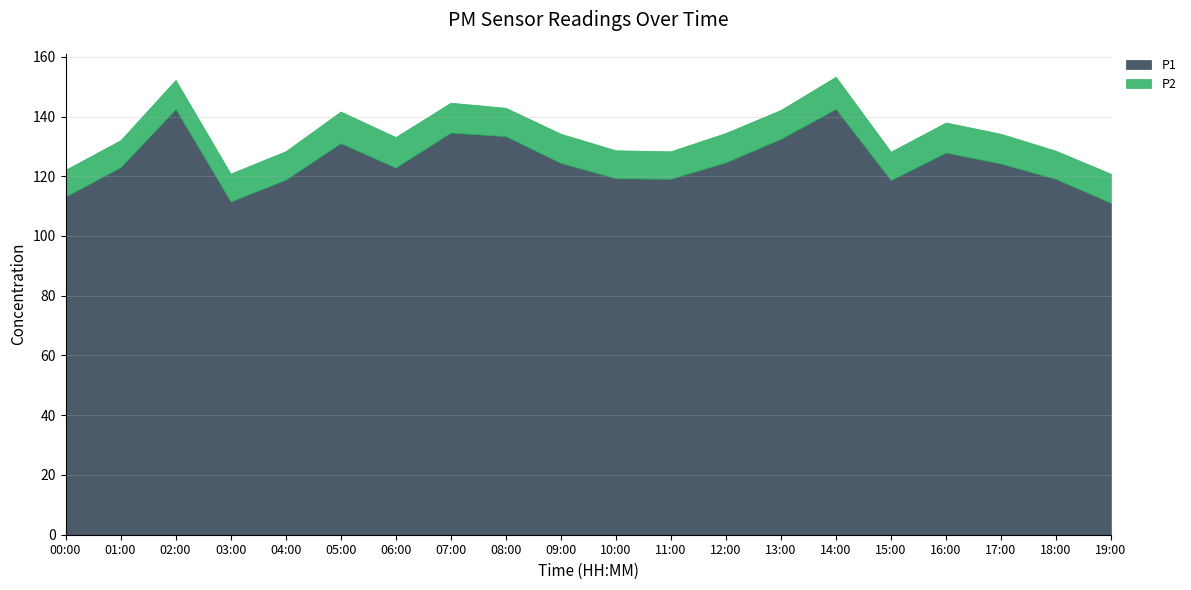

Which series changed the most between 12:00 and 19:00?

P1